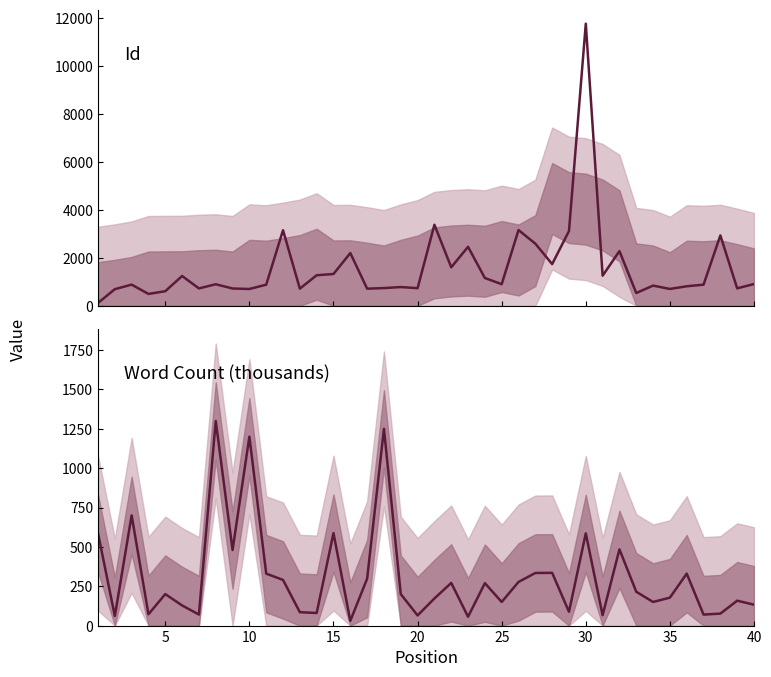

Does the chart have visible grid lines?

No